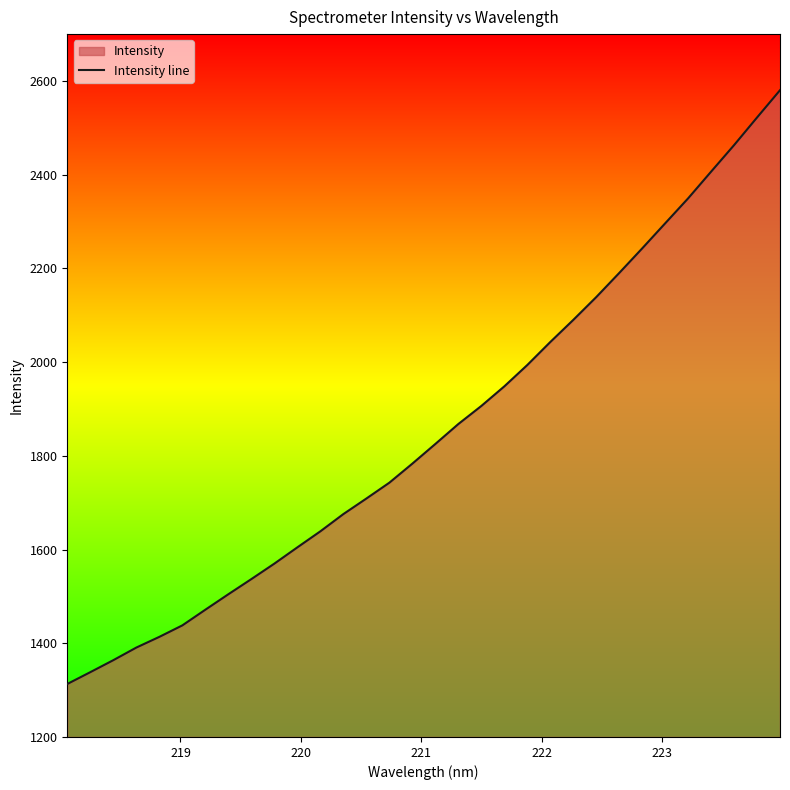

What is the minimum value shown in the chart?

1313.1